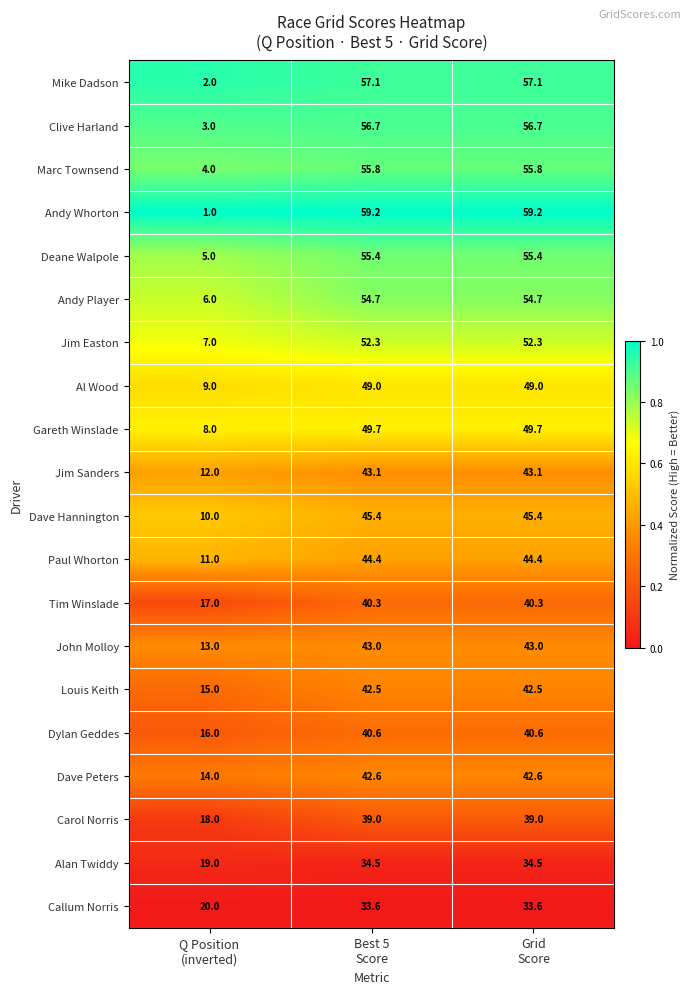

What is the maximum value shown in the chart?

59.2